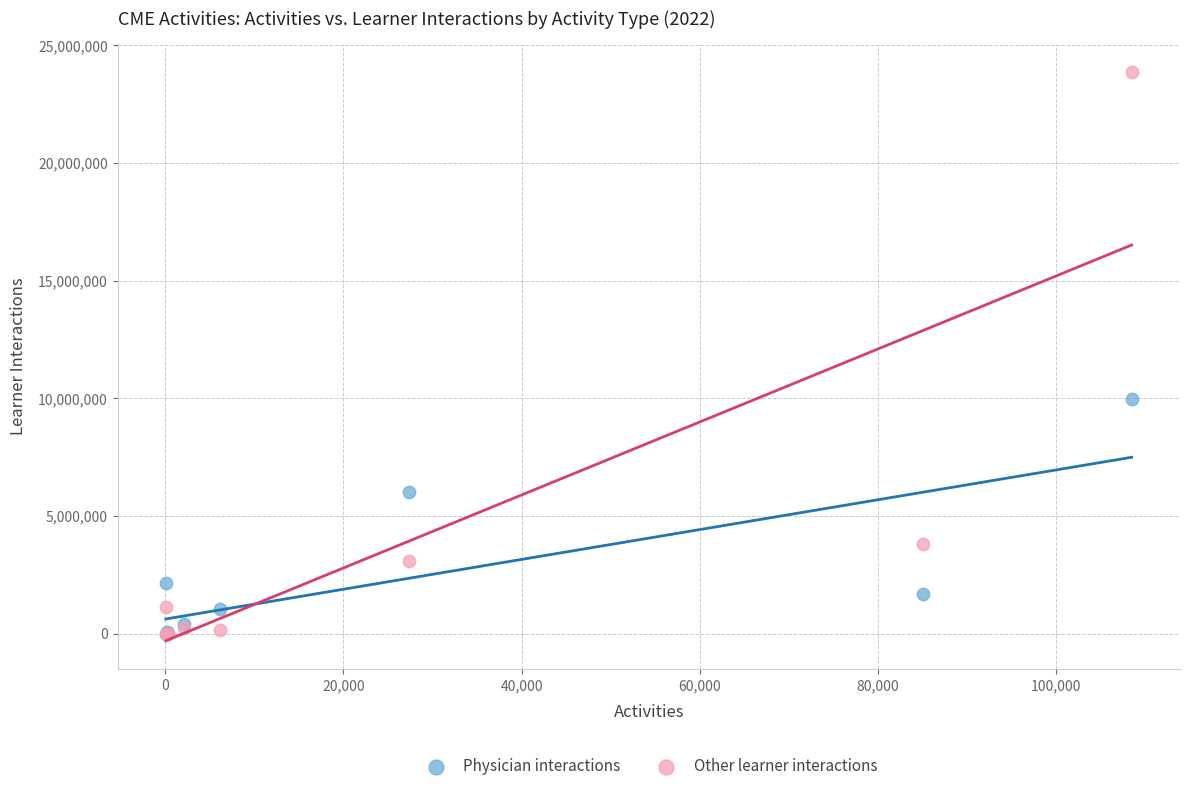

In the Other learner interactions series, what Y value is closest to 11922806?

3822110